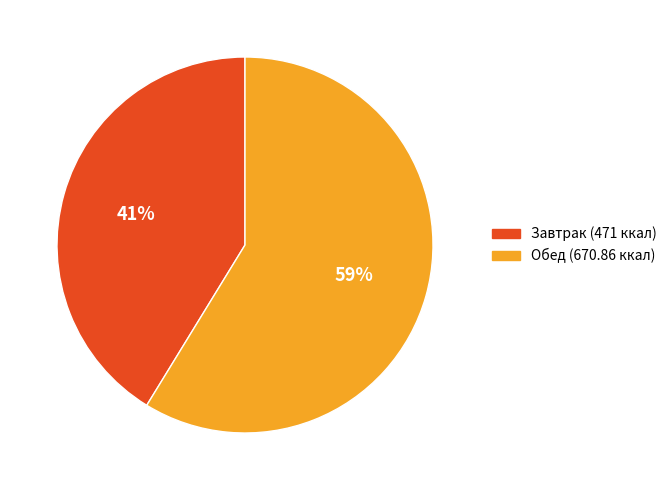

How many segments does this pie chart have?

2